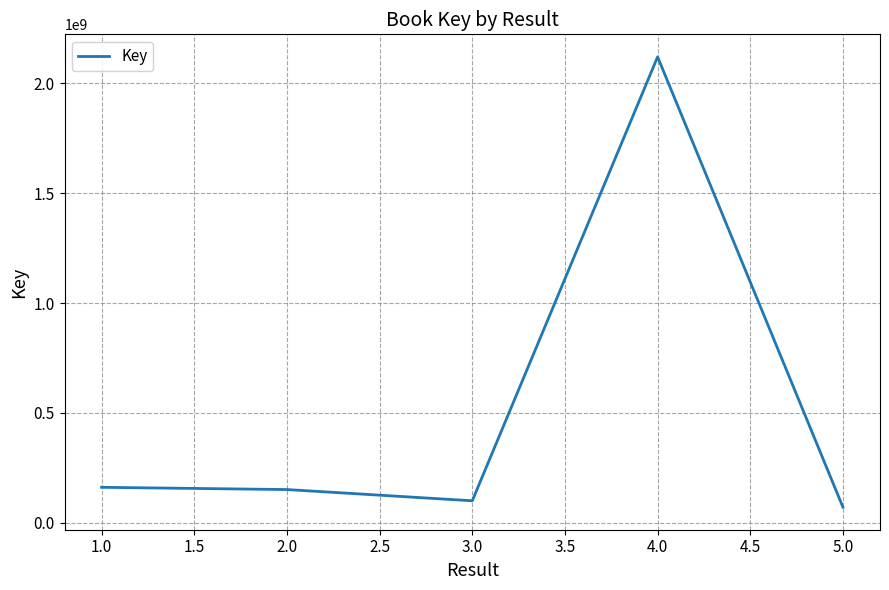

How many interior local valleys (lower than both neighbors) does the data have?

1